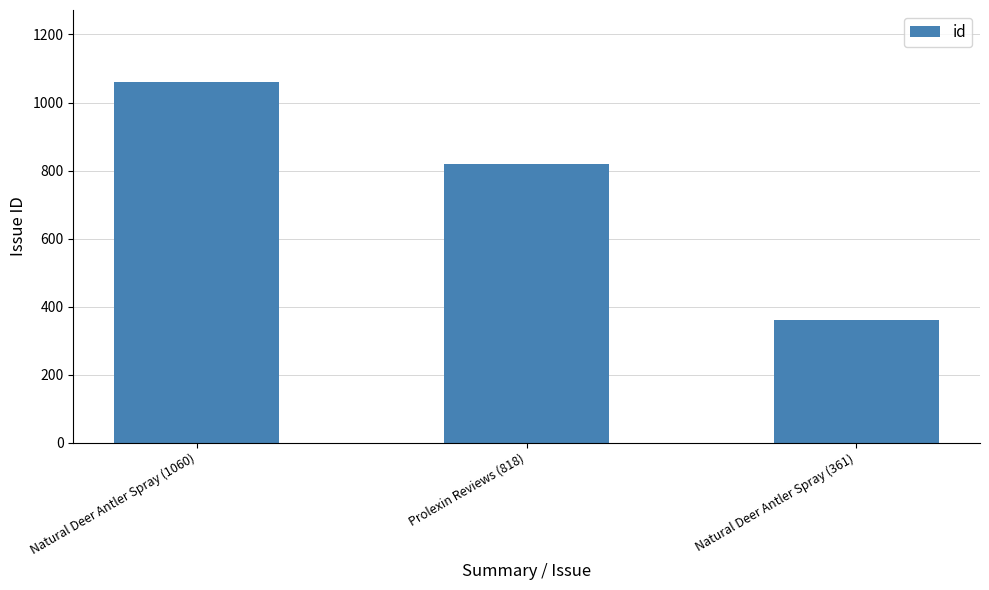

Count the number of categories in the chart.

3